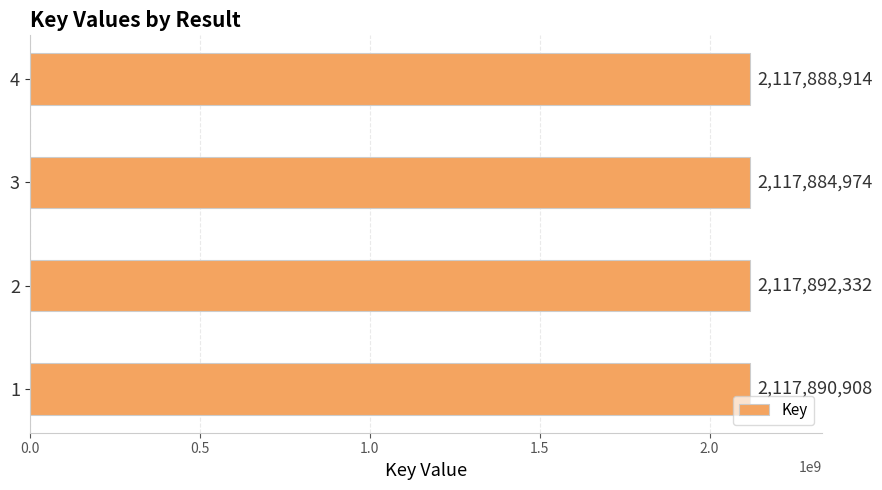

The value at 4 is 3101041113. True or false?

False